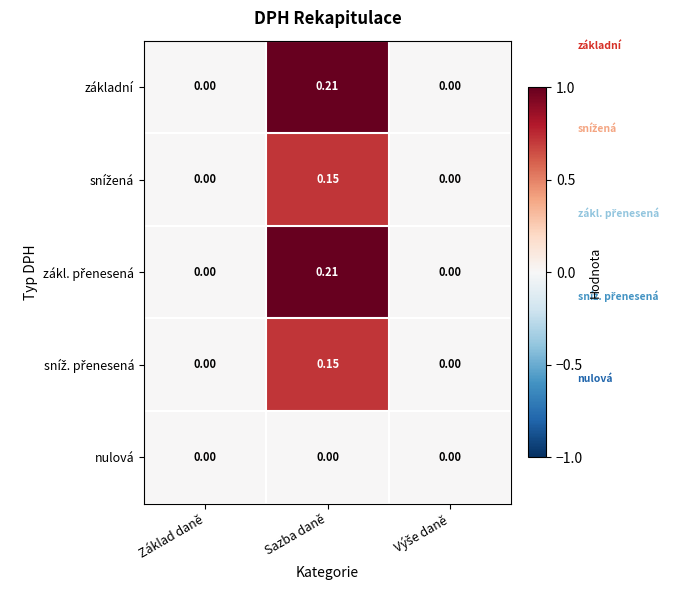

What is the total value across all series at Sazba daně?

0.7